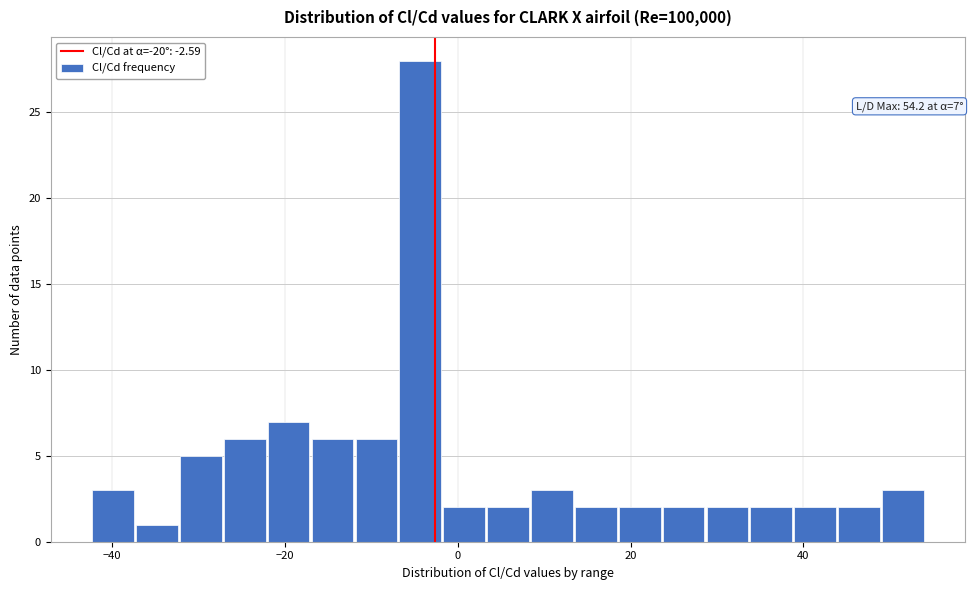

Around what value on the x-axis is the tallest bar? Give the approximate position of its centre, as read against the axis.

-4